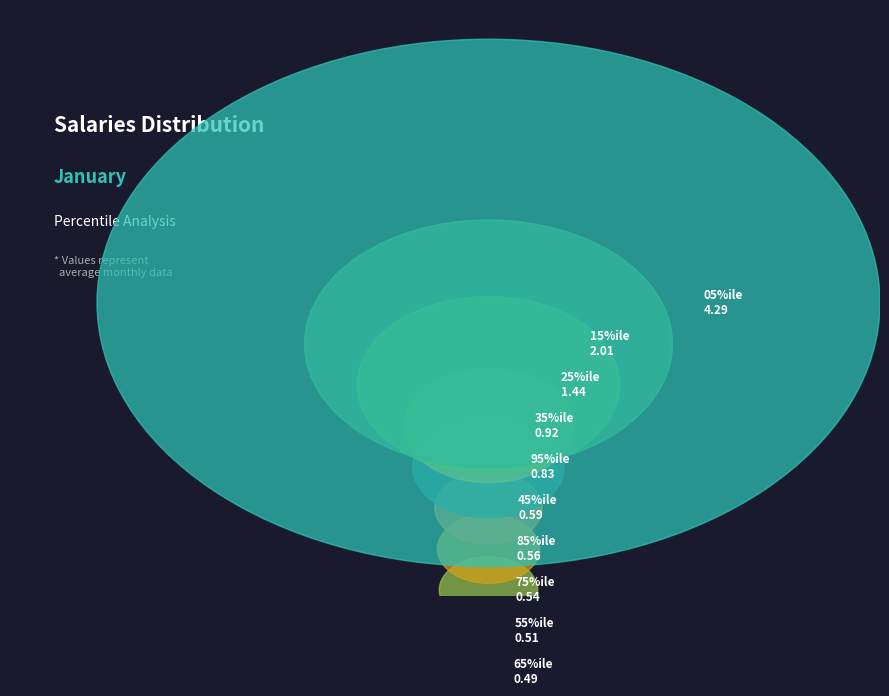

Is it true that pct45 is 1% of the pie?

False